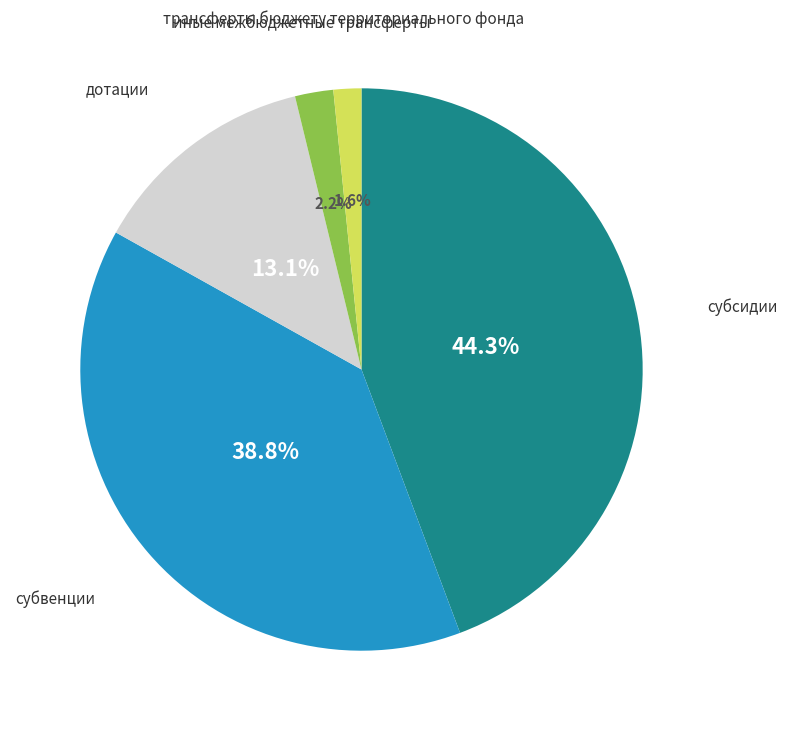

Is there a majority slice in this chart?

No